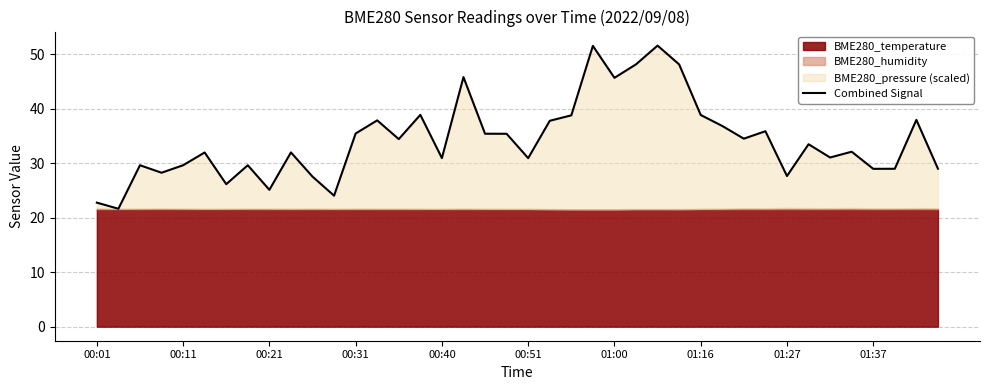

True or false: there are more than 2 points higher than both neighbors.

True